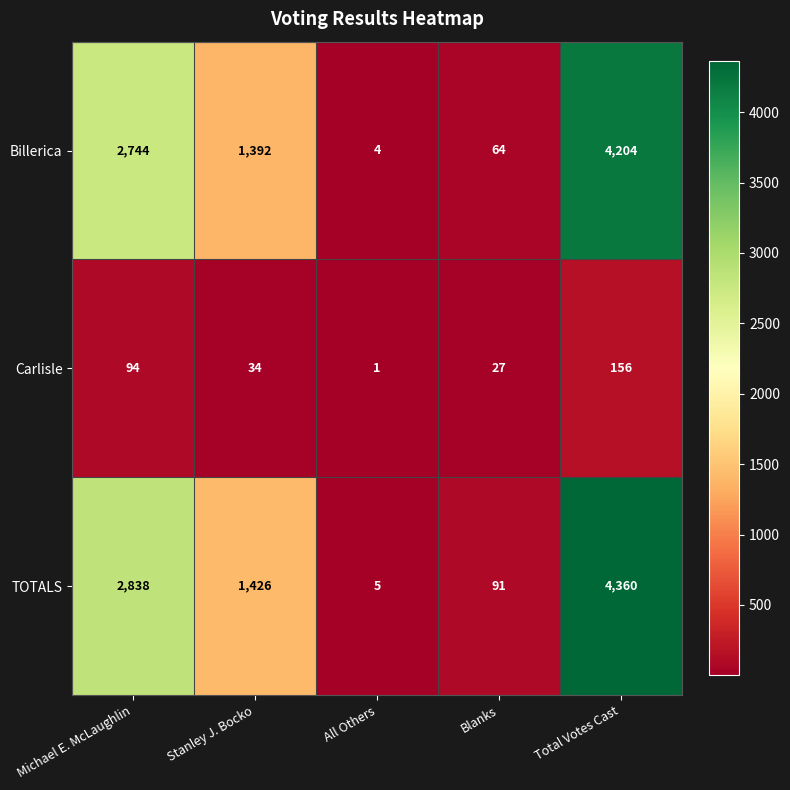

Count the number of data series in this chart.

3